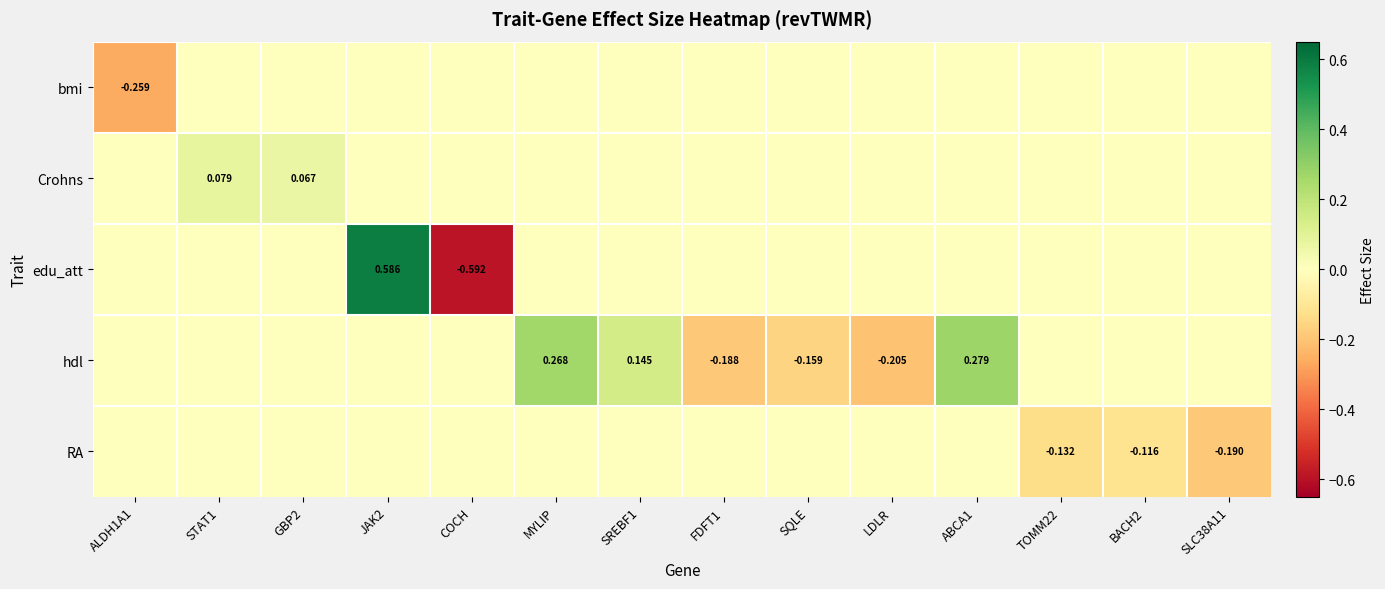

List the labels in order of hdl value, largest first.

ABCA1, MYLIP, SREBF1, ALDH1A1, STAT1, GBP2, JAK2, COCH, TOMM22, BACH2, SLC38A11, SQLE, FDFT1, LDLR